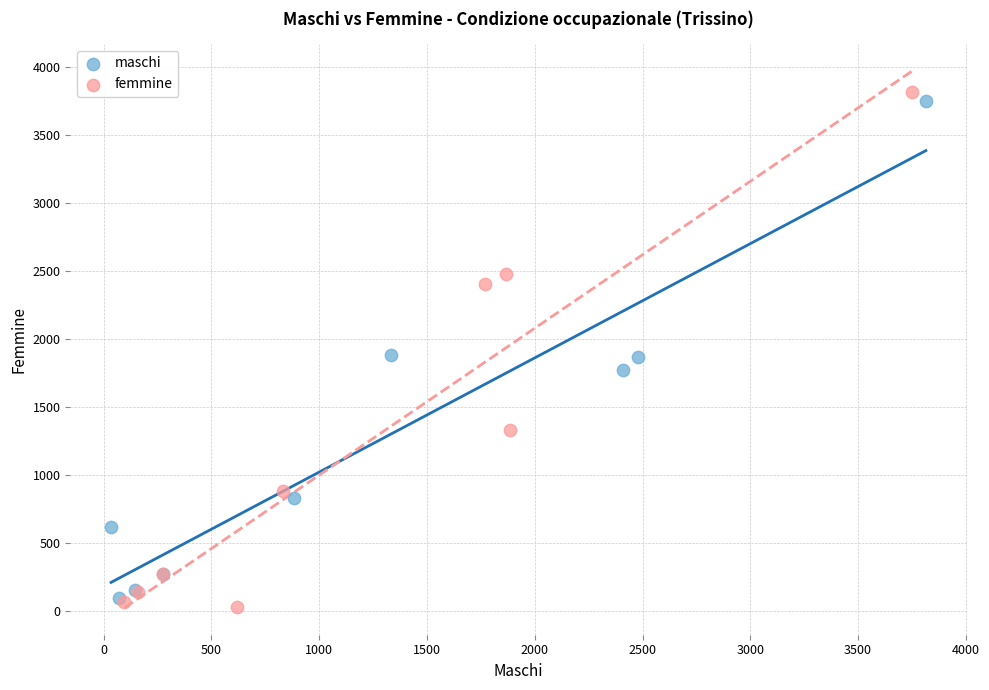

Which series has the largest Y range (max minus min)?

femmine